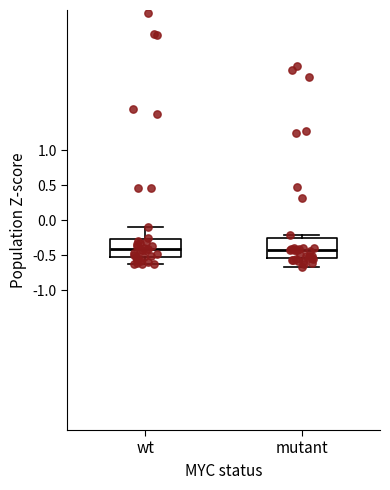

Where does the upper whisker of the box for wt end on the y-axis? The values are not printed on the chart, so give them approximately, as read against the axis.

-0.10